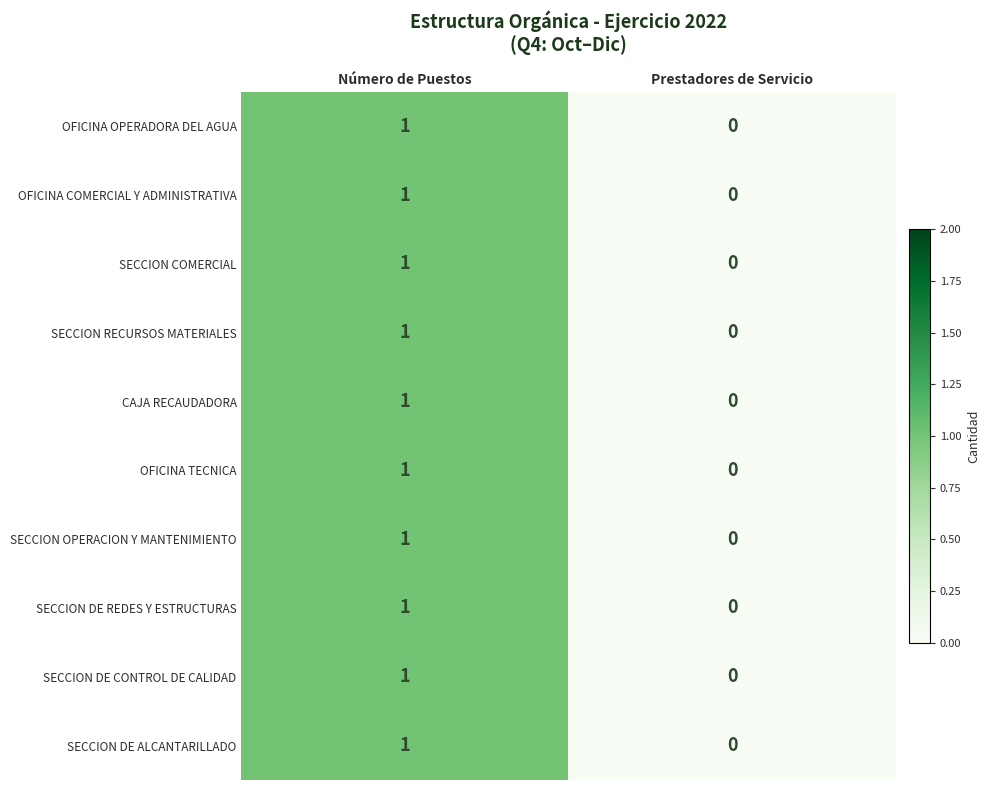

Reading right to left, what are all the values shown in this chart?

OFICINA OPERADORA DEL AGUA: 0	1
OFICINA COMERCIAL Y ADMINISTRATIVA: 0	1
SECCION COMERCIAL: 0	1
SECCION RECURSOS MATERIALES: 0	1
CAJA RECAUDADORA: 0	1
OFICINA TECNICA: 0	1
SECCION OPERACION Y MANTENIMIENTO: 0	1
SECCION DE REDES Y ESTRUCTURAS: 0	1
SECCION DE CONTROL DE CALIDAD: 0	1
SECCION DE ALCANTARILLADO: 0	1